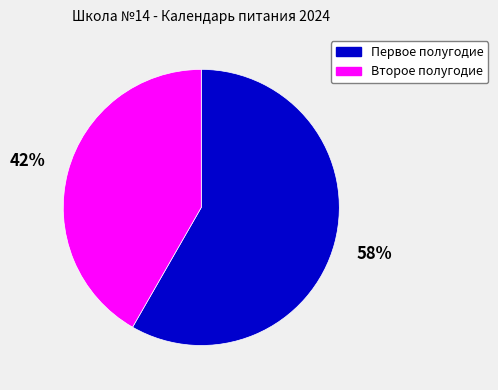

To the nearest percent, what is the average slice percentage?

50%